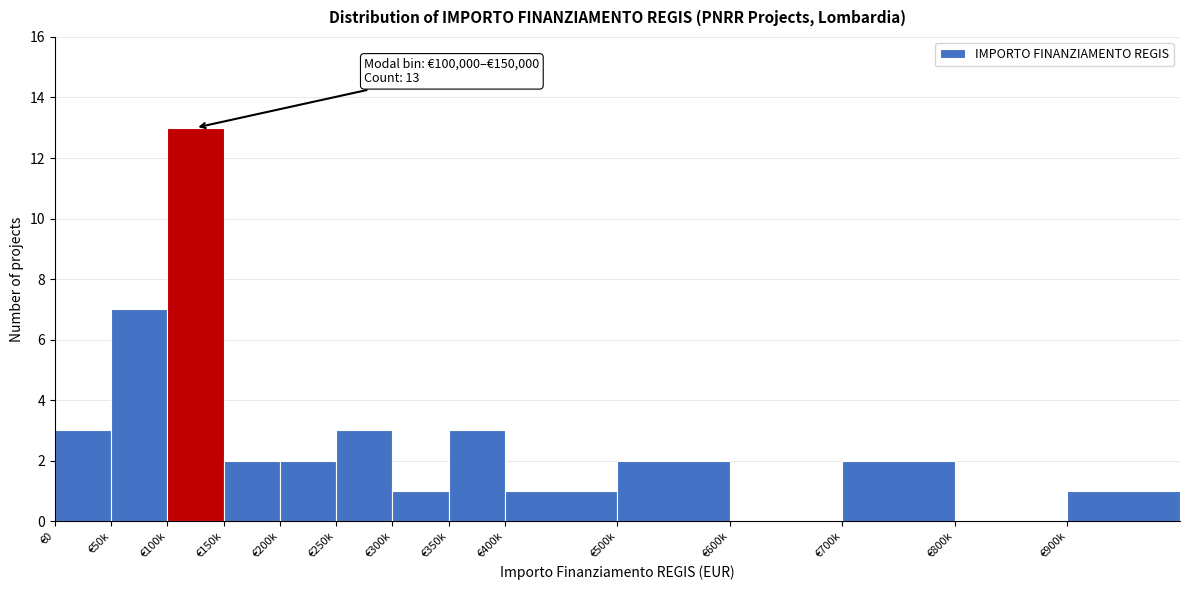

Reading left to right, transcribe all the data shown in this chart.

€0=3	€50k=7	€100k=13	€150k=2	€200k=2	€250k=3	€300k=1	€350k=3	€400k=1	€500k=2	€600k=0	€700k=2	€800k=0	€900k=1